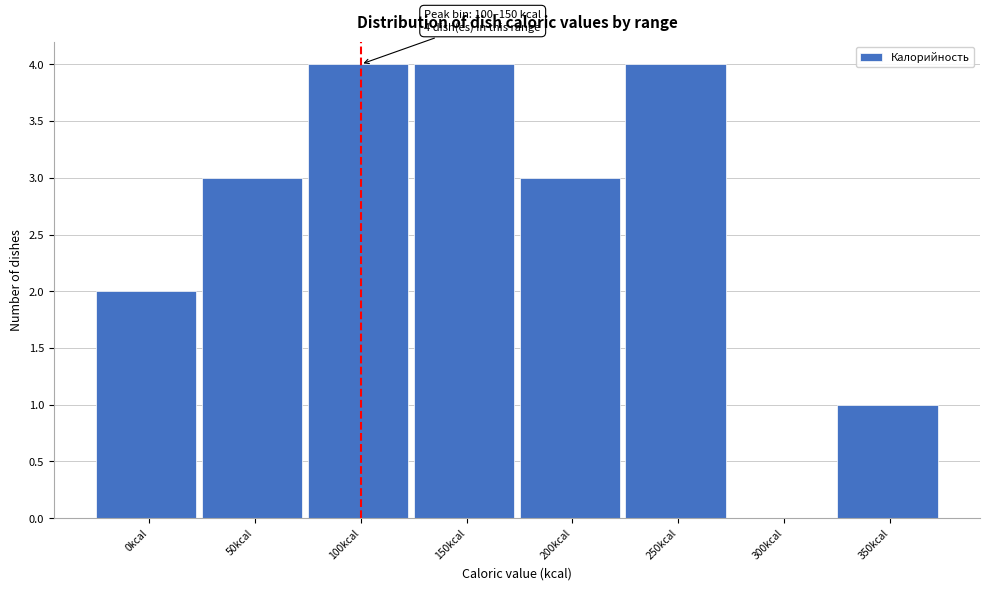

Reading left to right, extract all data points from this chart.

0kcal=2	50kcal=3	100kcal=4	150kcal=4	200kcal=3	250kcal=4	300kcal=0	350kcal=1